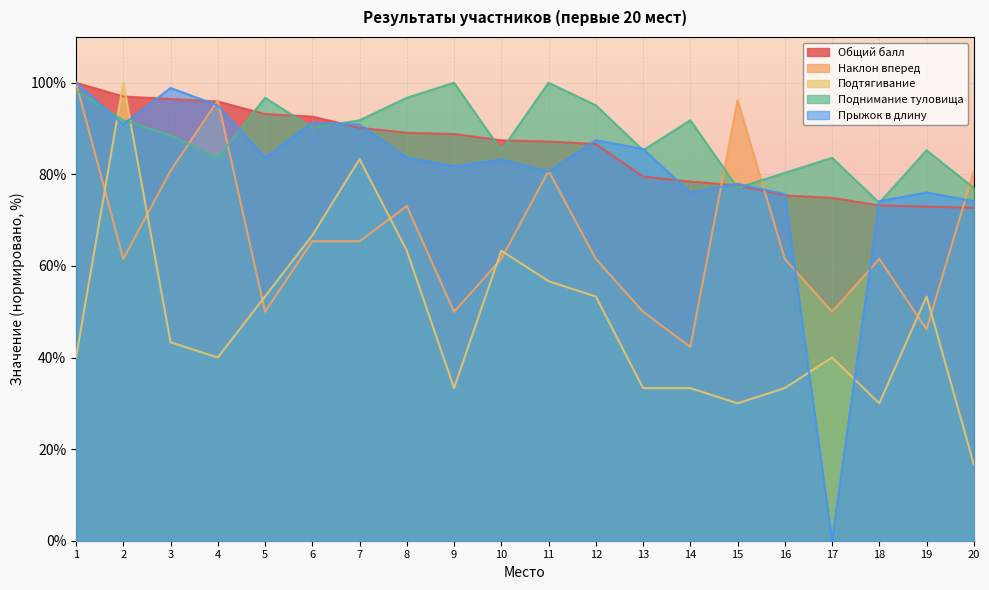

How many data points in Прыжок в длину are above 83?

11